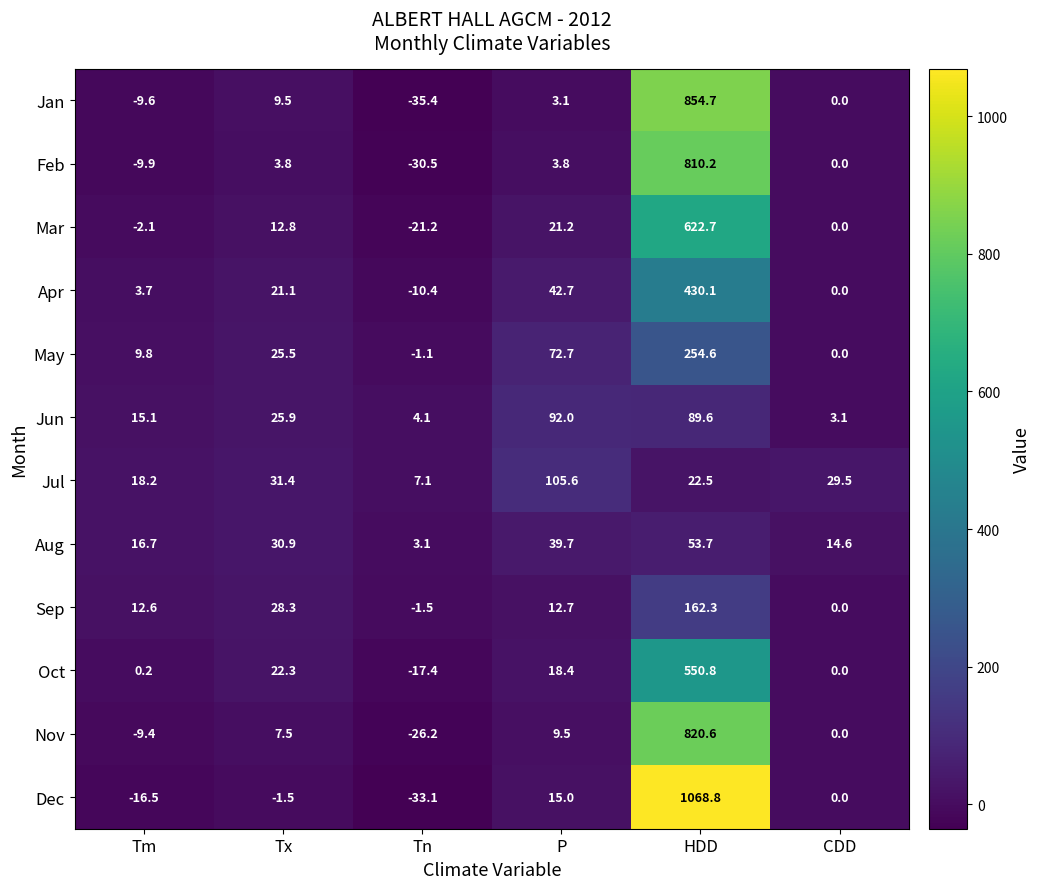

At which label is Dec closest to 517?

P